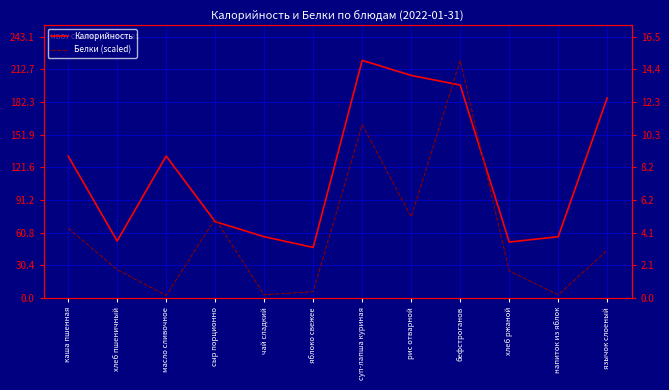

In Калорийность, how many points are lower than both neighbors (excluding endpoints)?

3